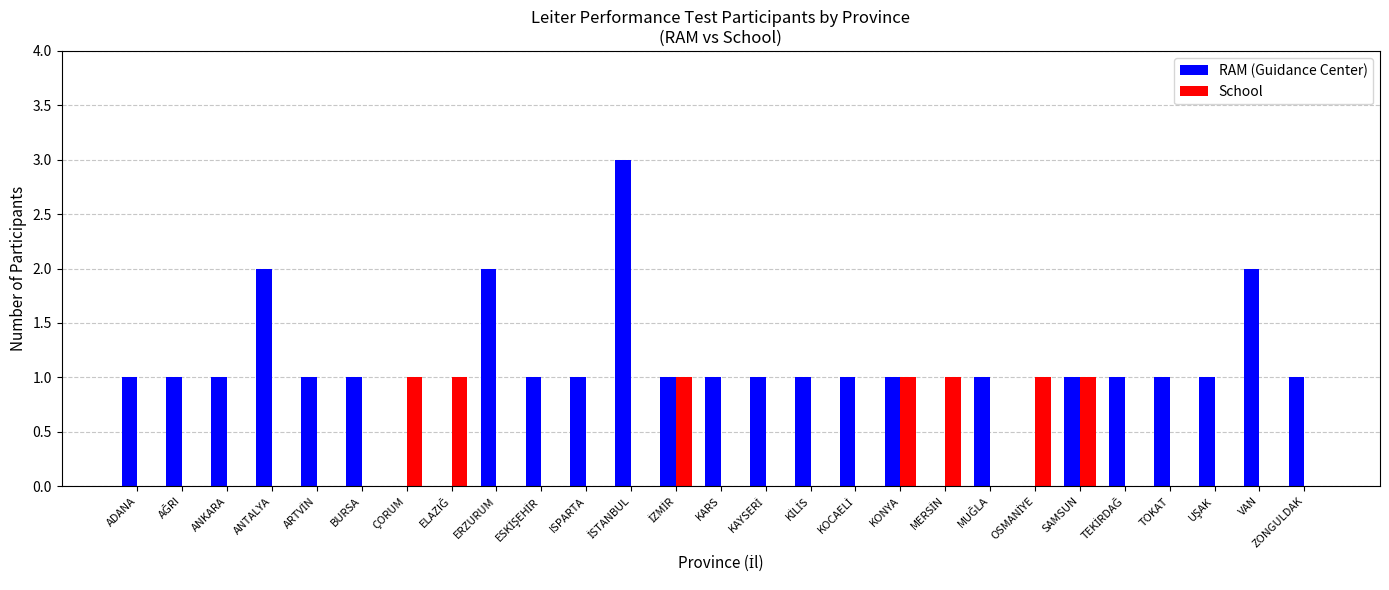

What is the maximum value for RAM (Guidance Center)?

3